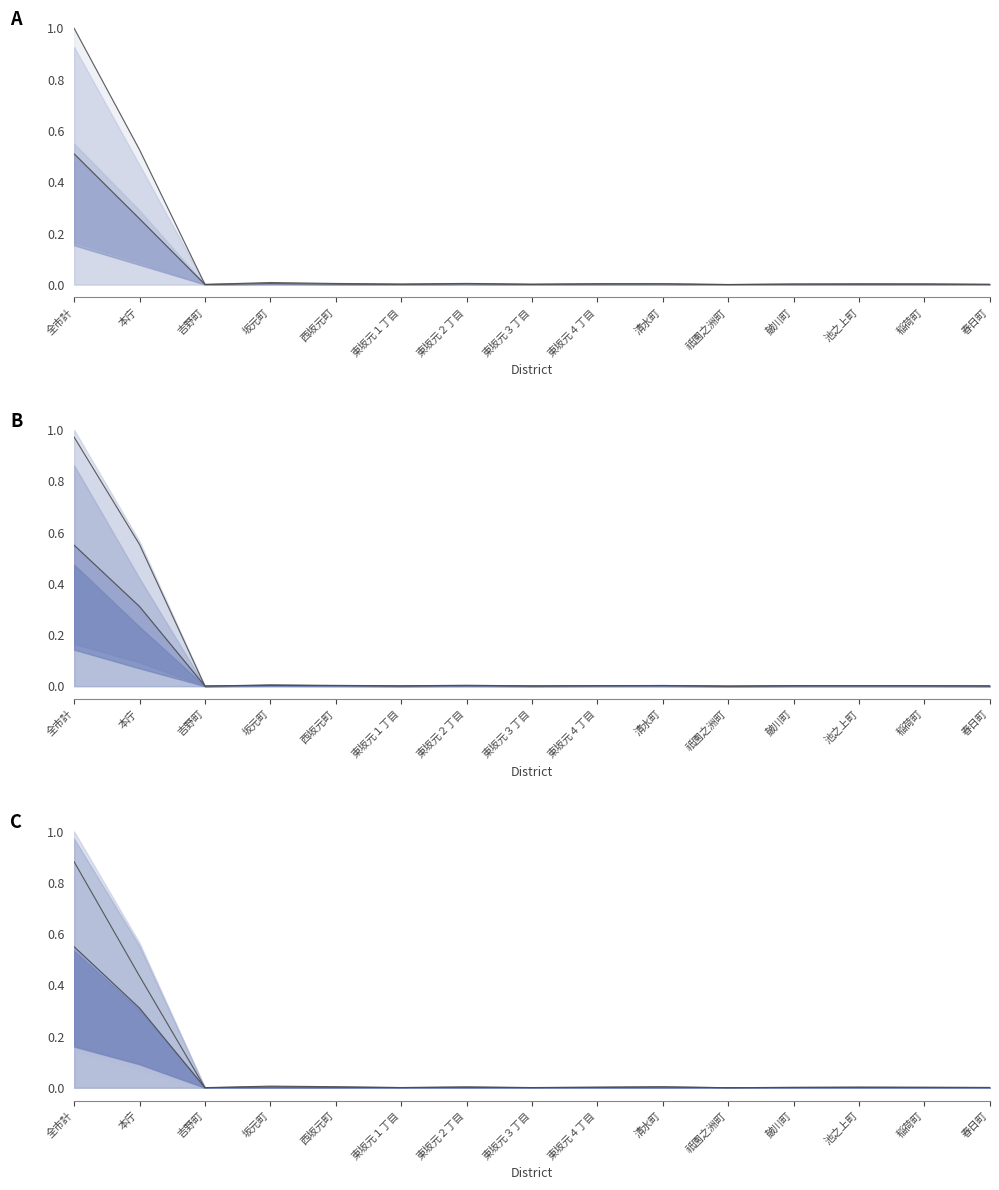

Which label corresponds to the largest value in the chart?

全市計